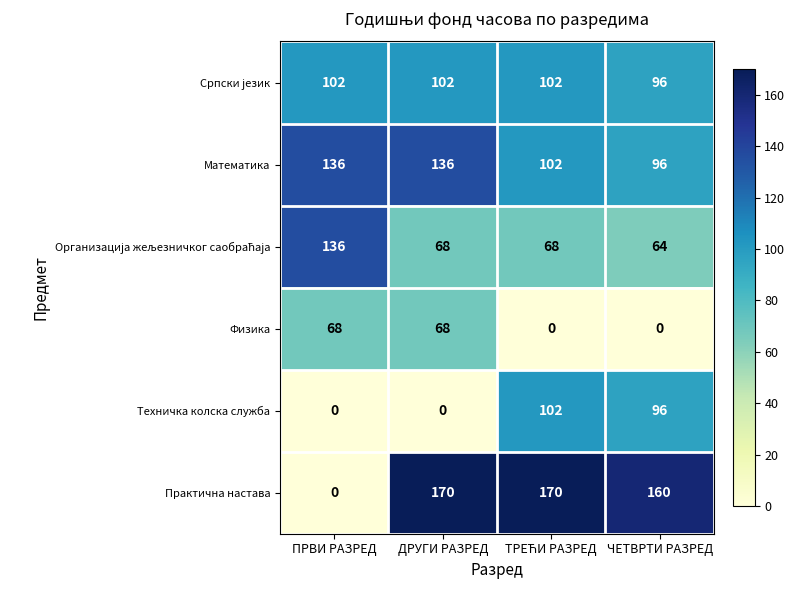

How many data points does each series have?

4